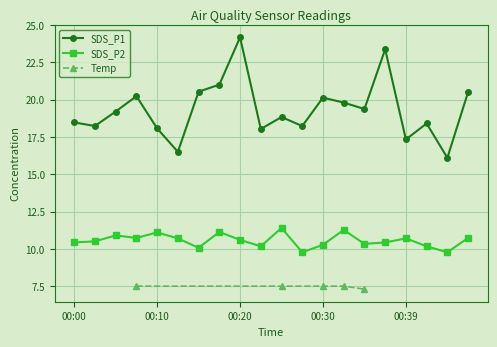

Is the value of SDS_P1 at 00:47 greater than the value of SDS_P2 at 00:27?

Yes